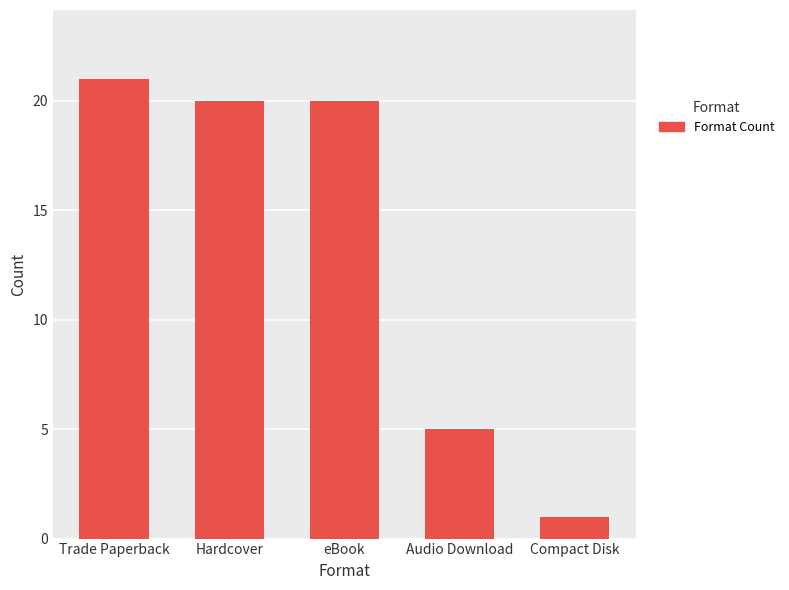

True or false: the data shows 34 at Hardcover.

False